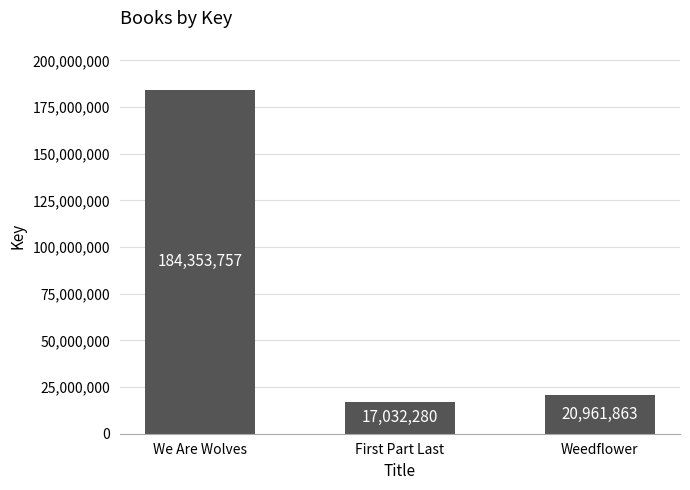

List the labels in order of value, smallest first.

First Part Last, Weedflower, We Are Wolves